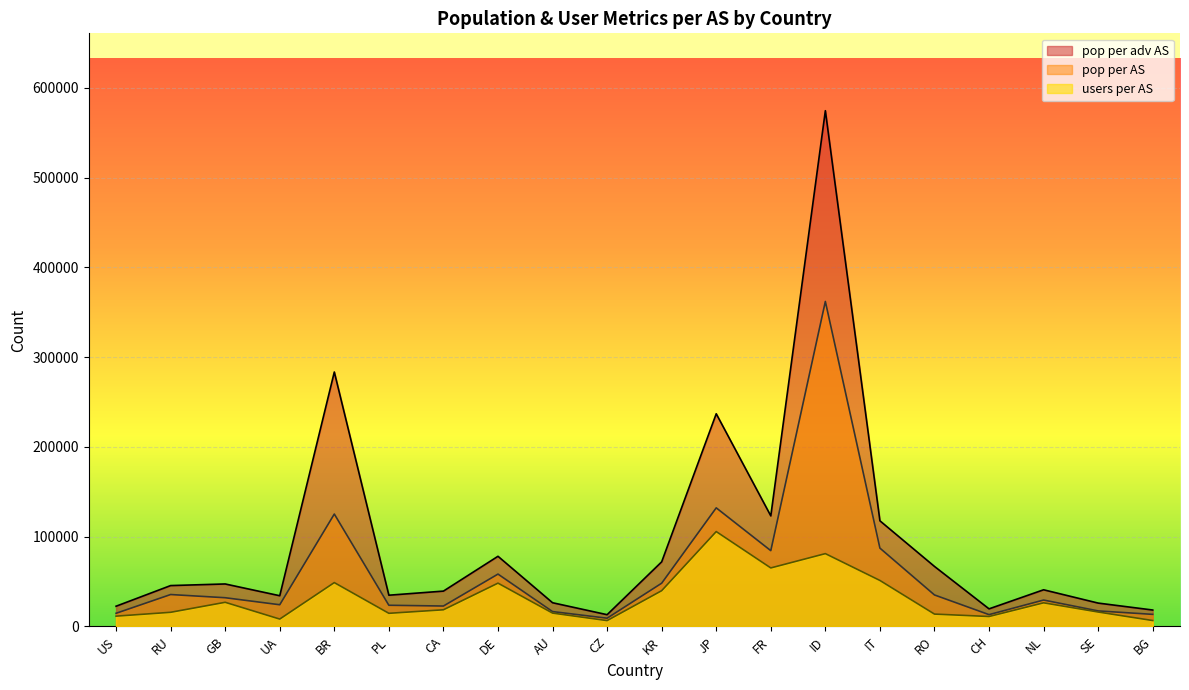

Between US and BR, which series saw the biggest shift?

pop per adv AS